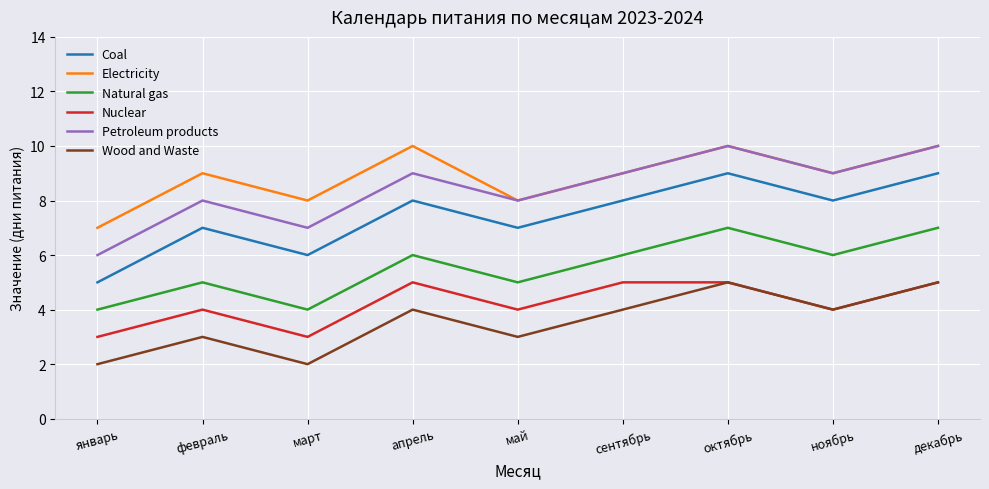

In Electricity, how many points are lower than both neighbors (excluding endpoints)?

3